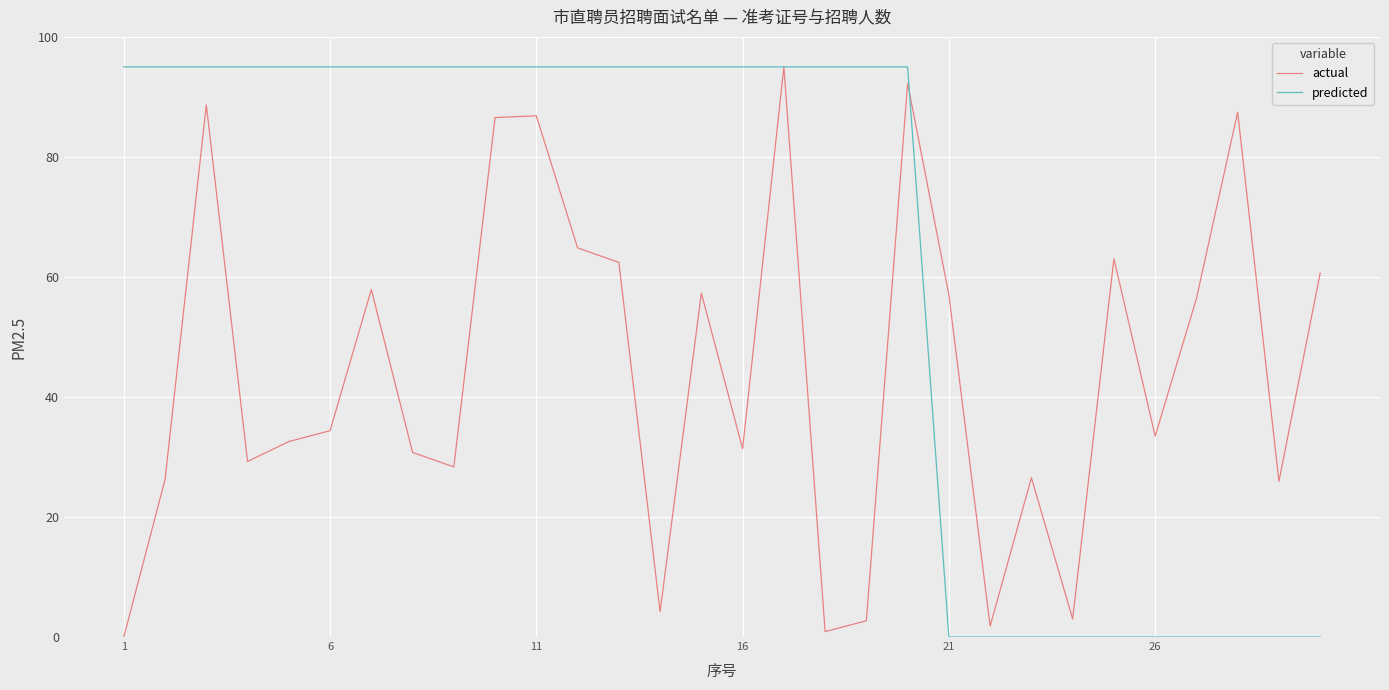

Which series has the largest total across all categories?

predicted